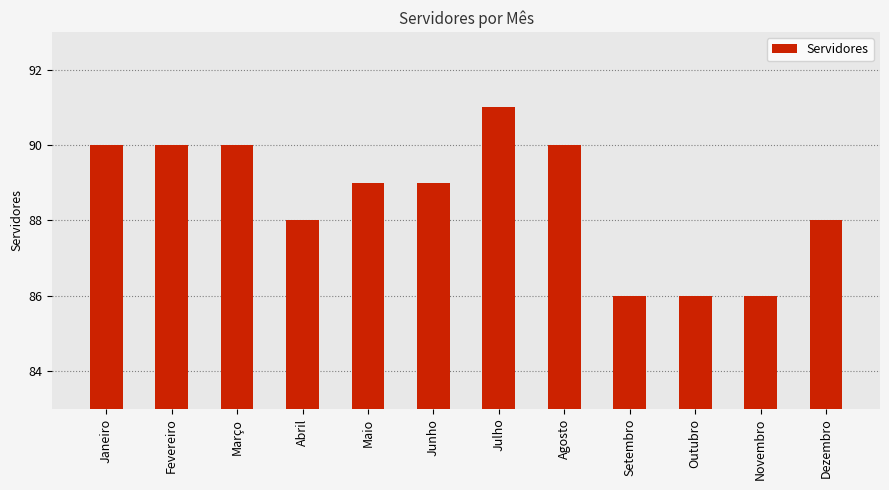

Reading left to right, what are all the values shown in this chart?

90	90	90	88	89	89	91	90	86	86	86	88